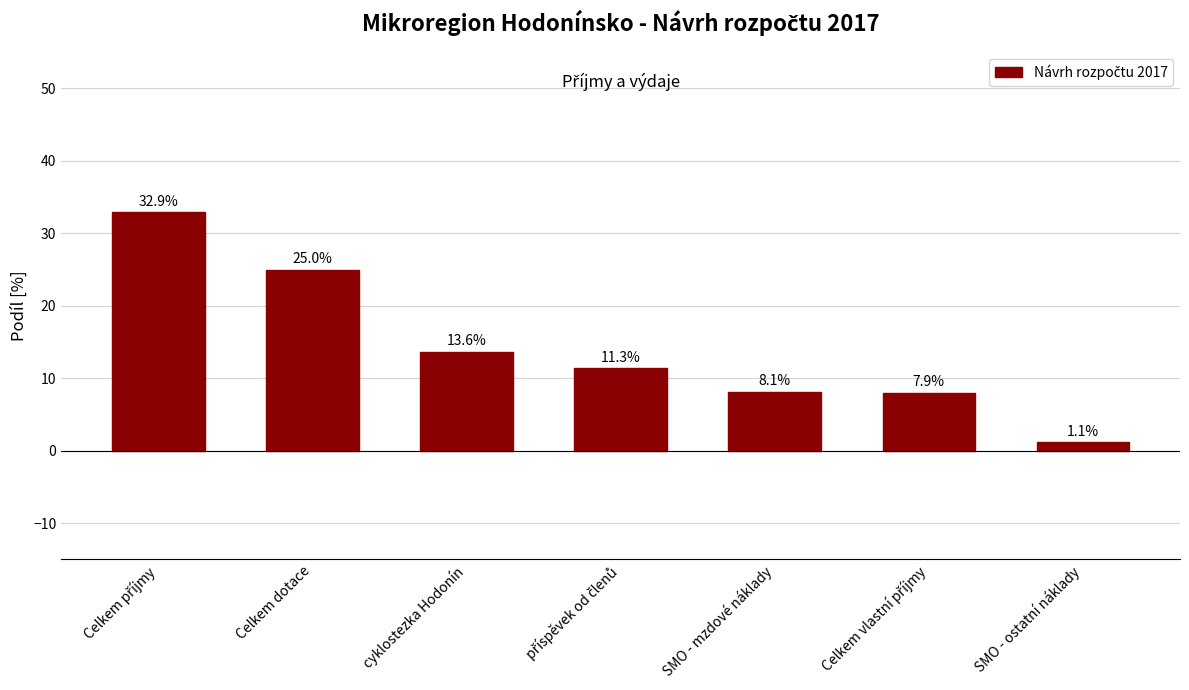

What is the label of the 5th bar from the right?

cyklostezka Hodonín